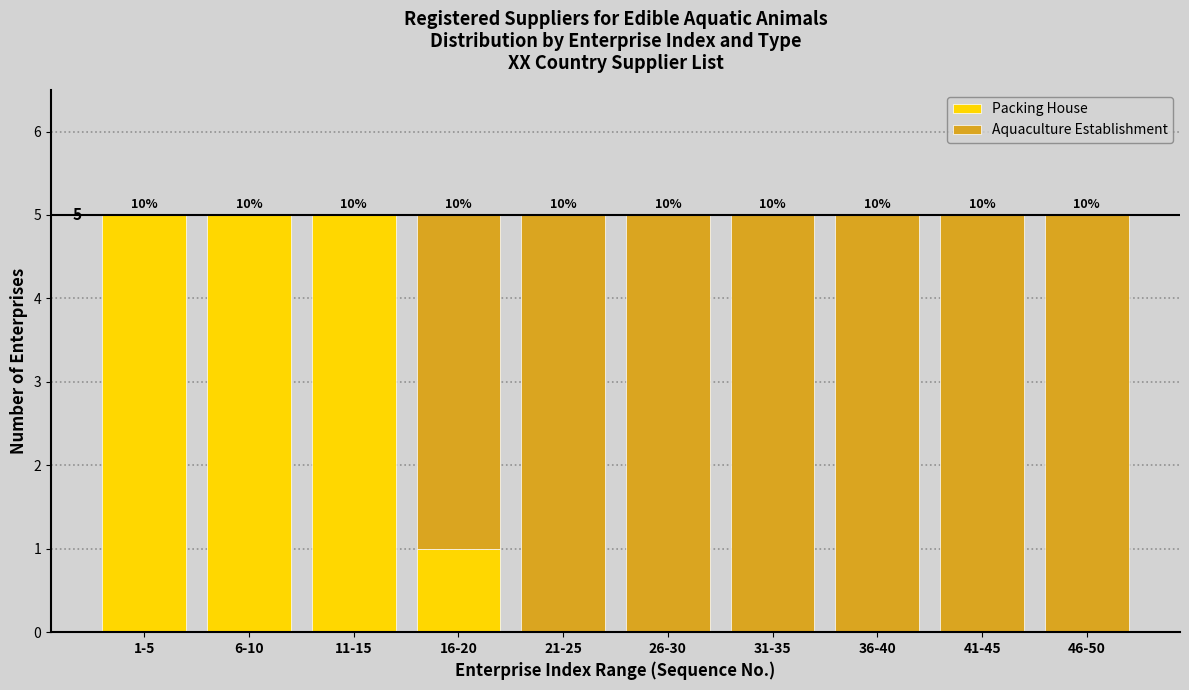

What are all the series names shown in the legend?

Packing House, Aquaculture Establishment